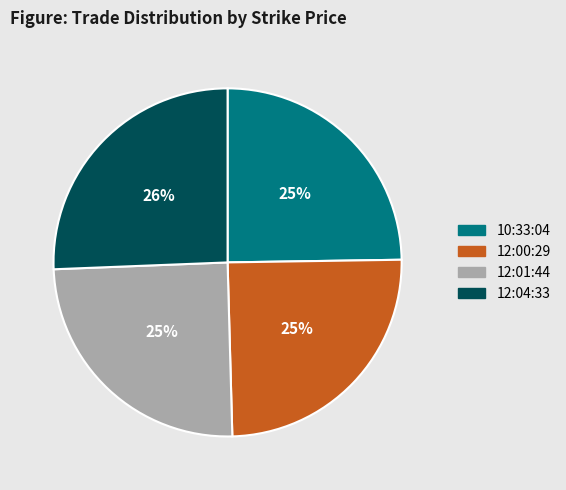

The 12:01:44 slice represents 25% of the pie. True or false?

True